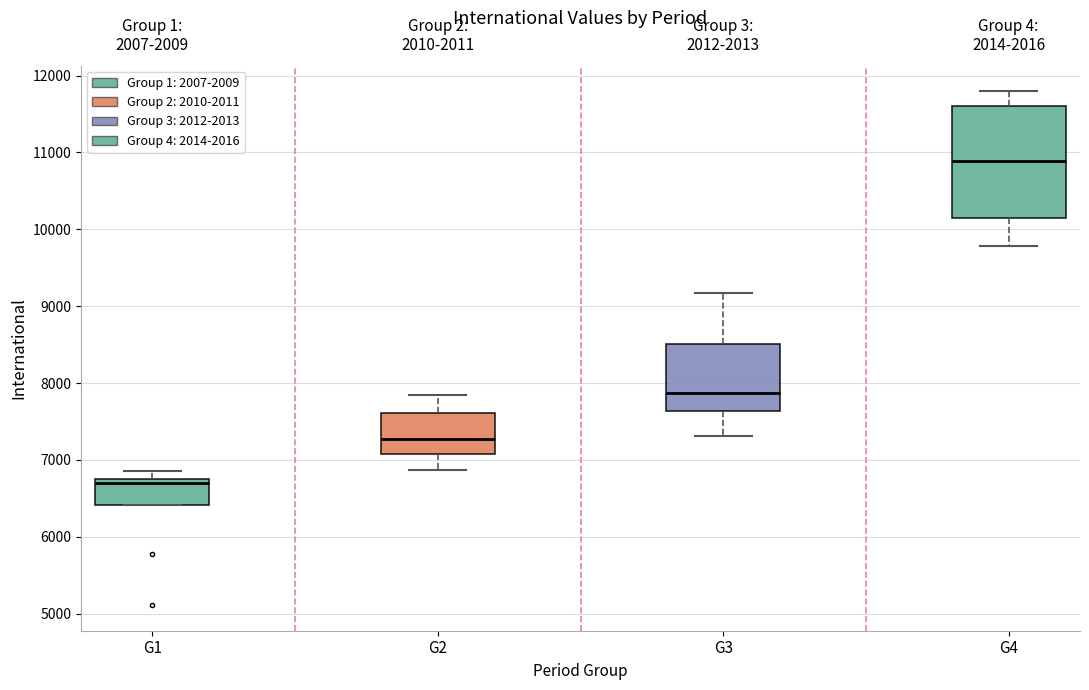

Where is the upper edge of the box for G1 on the y-axis? The values are not printed on the chart, so give them approximately, as read against the axis.

6700